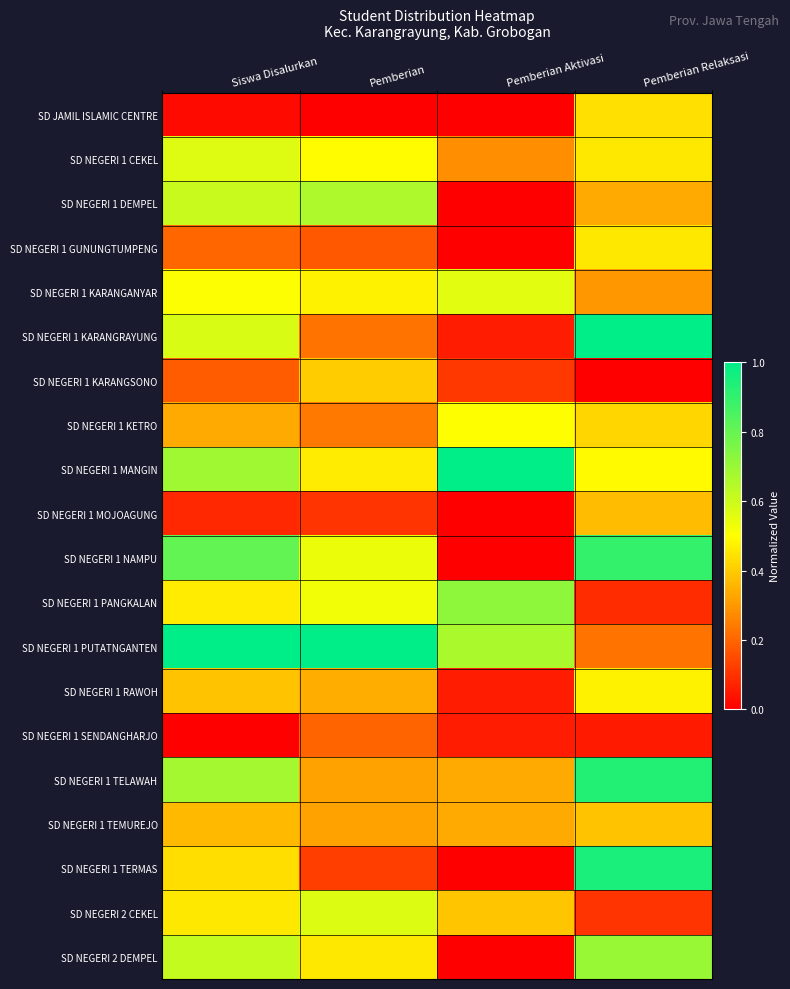

Which category has the lowest value across all series?

Pemberian